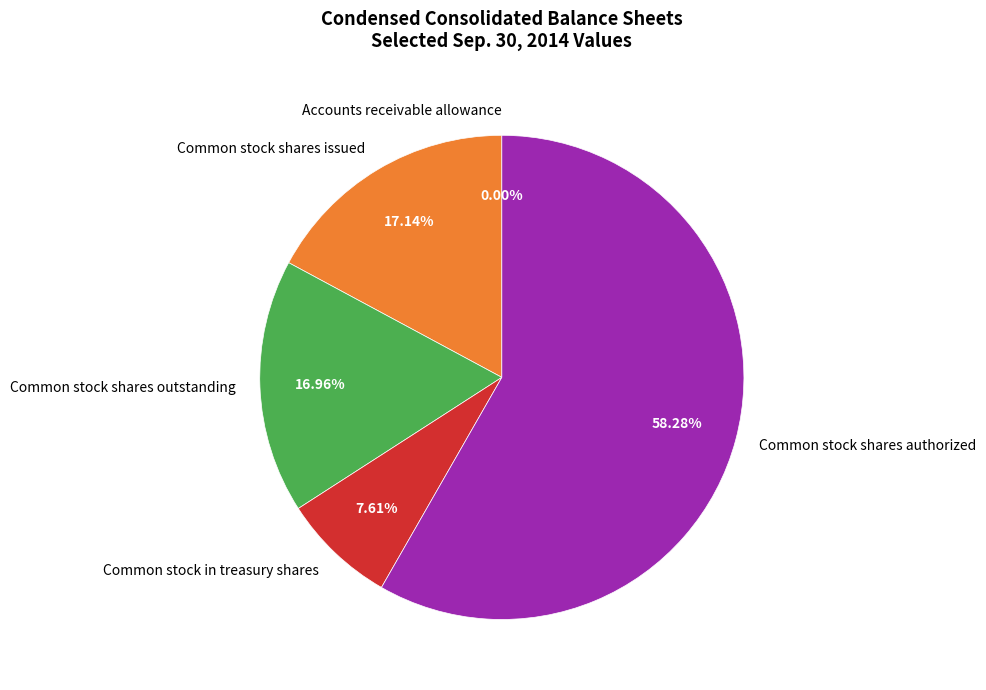

To the nearest percent, what is the average slice percentage?

20%